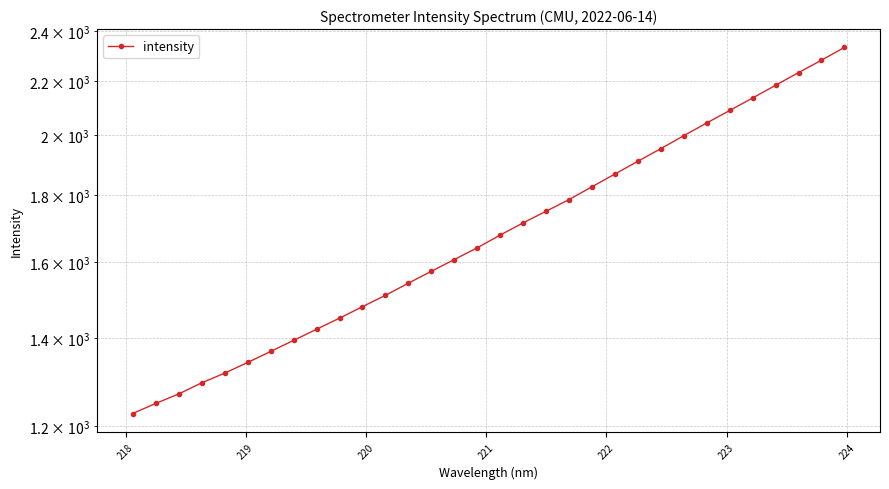

Is it true that the value at 221 is 1803.1?

False